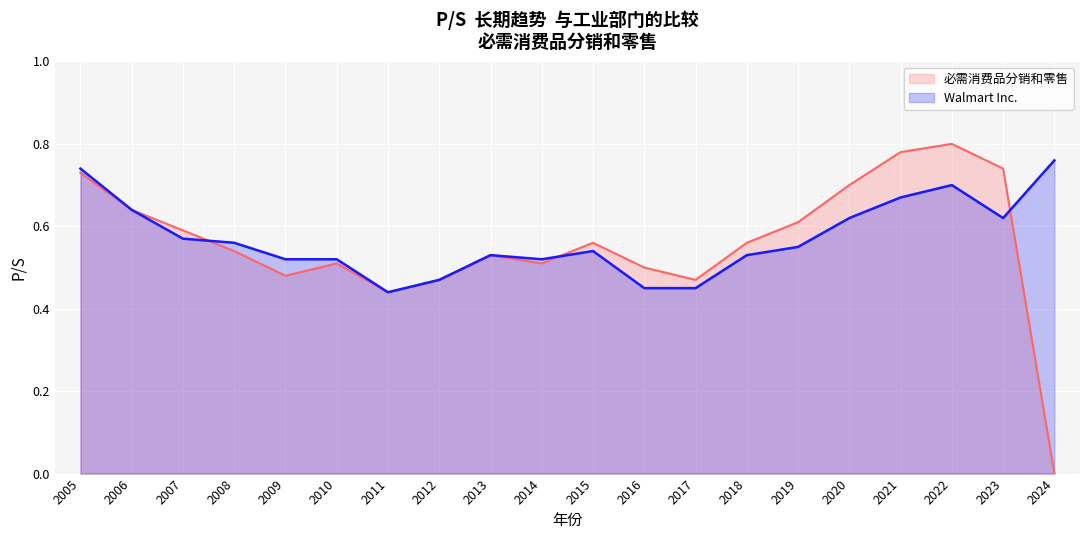

What is the difference between the maximum and minimum values in the Walmart Inc. series?

0.3